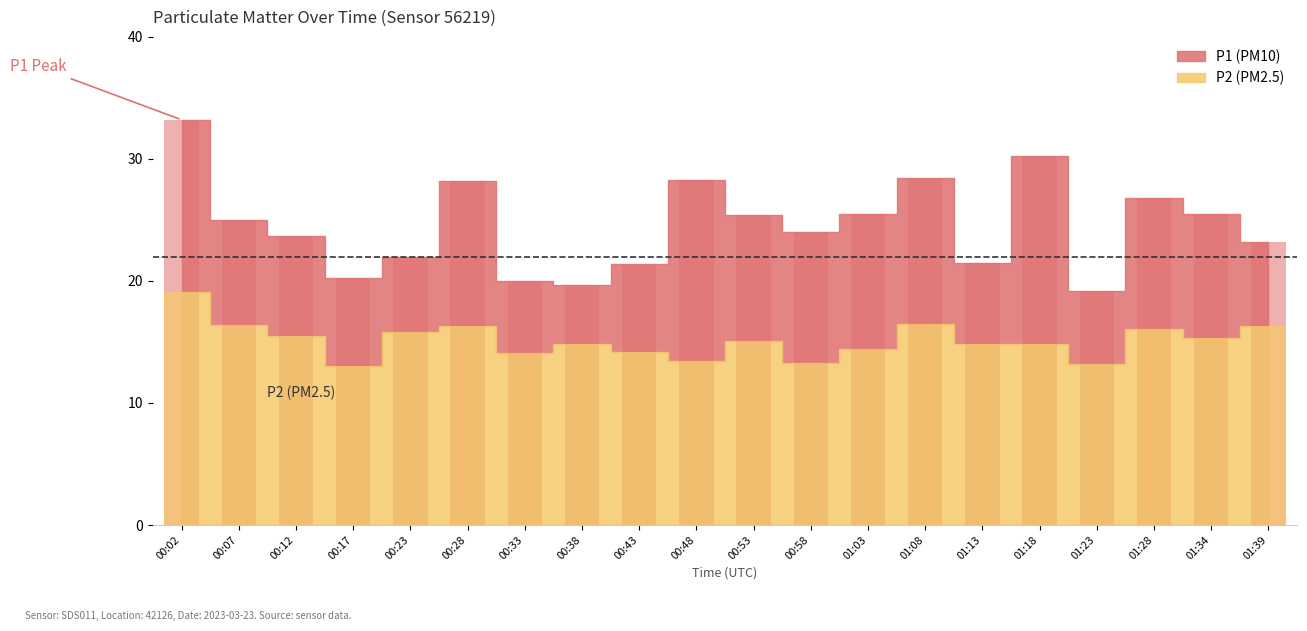

Reading right to left, what are all the values shown in this chart?

P1: 01:39=23.2	01:34=25.5	01:28=26.8	01:23=19.2	01:18=30.2	01:13=21.5	01:08=28.4	01:03=25.5	00:58=24.0	00:53=25.4	00:48=28.3	00:43=21.4	00:38=19.7	00:33=20.0	00:28=28.2	00:23=22.0	00:17=20.2	00:12=23.7	00:07=25.0	00:02=33.2
P2: 01:39=16.3	01:34=15.3	01:28=16.1	01:23=13.2	01:18=14.8	01:13=14.8	01:08=16.5	01:03=14.4	00:58=13.3	00:53=15.1	00:48=13.4	00:43=14.2	00:38=14.8	00:33=14.1	00:28=16.3	00:23=15.8	00:17=13.0	00:12=15.5	00:07=16.4	00:02=19.1